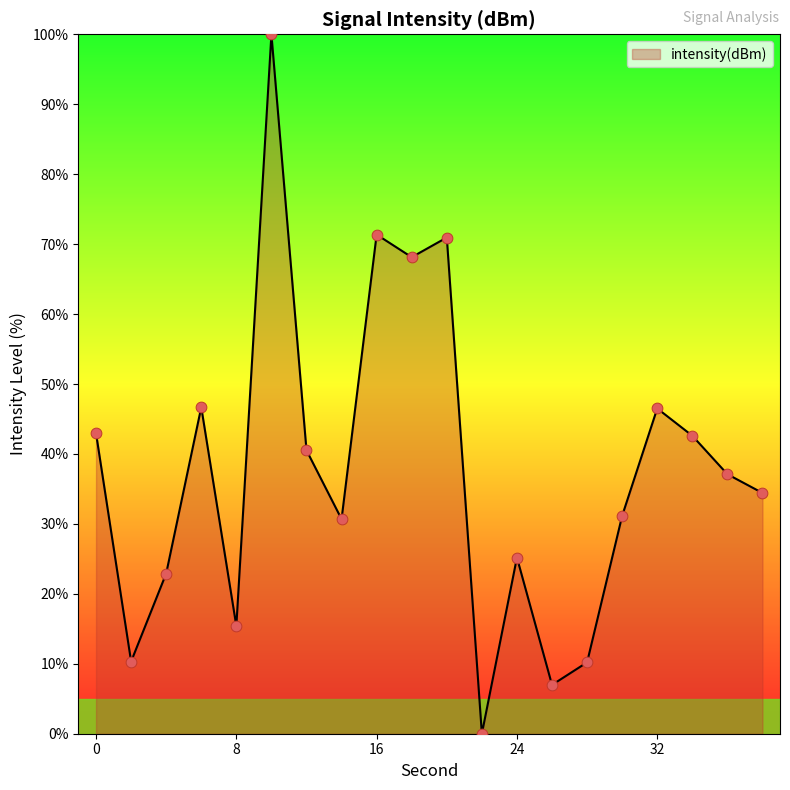

How many lines are shown in the chart?

1